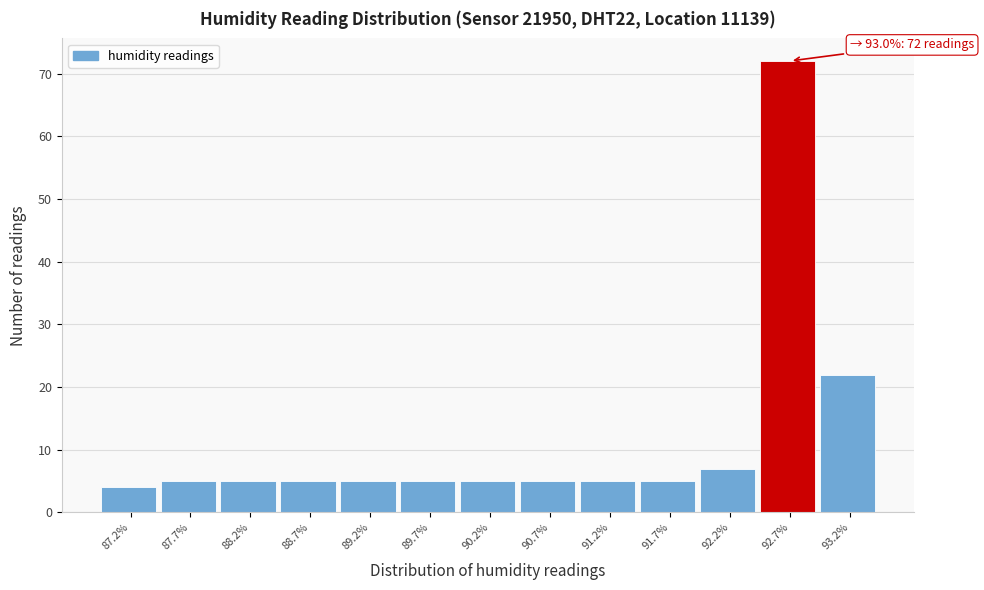

Reading right to left, extract all data points from this chart.

22	72	7	5	5	5	5	5	5	5	5	5	4